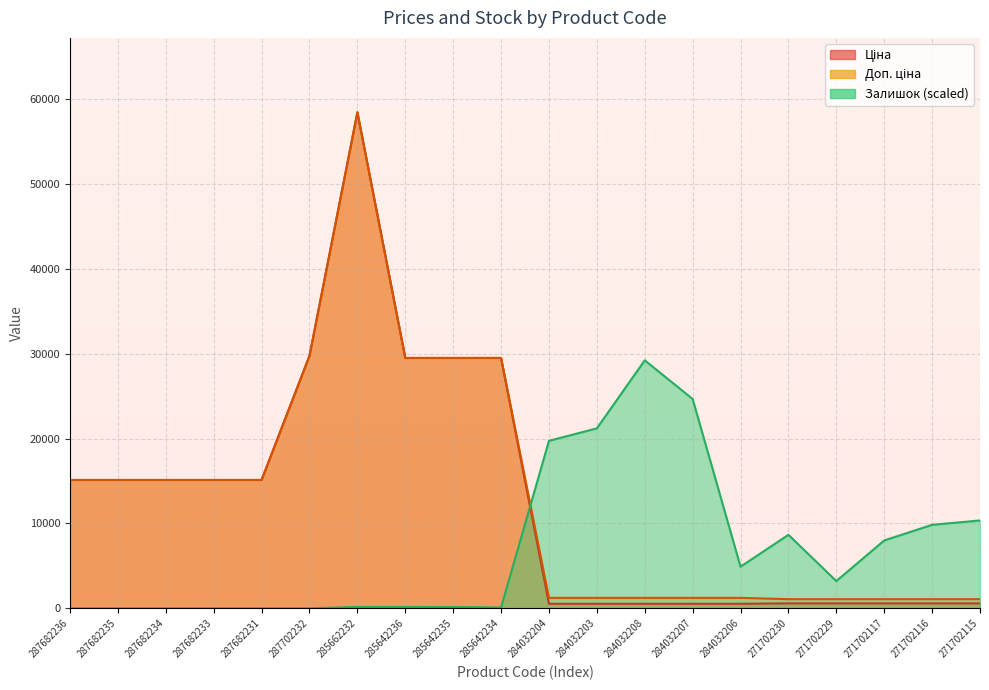

List the labels in order of Ціна value, largest first.

285662232, 287702232, 285642236, 285642235, 285642234, 287682236, 287682235, 287682234, 287682233, 287682231, 271702230, 271702229, 271702117, 271702116, 271702115, 284032204, 284032203, 284032208, 284032207, 284032206